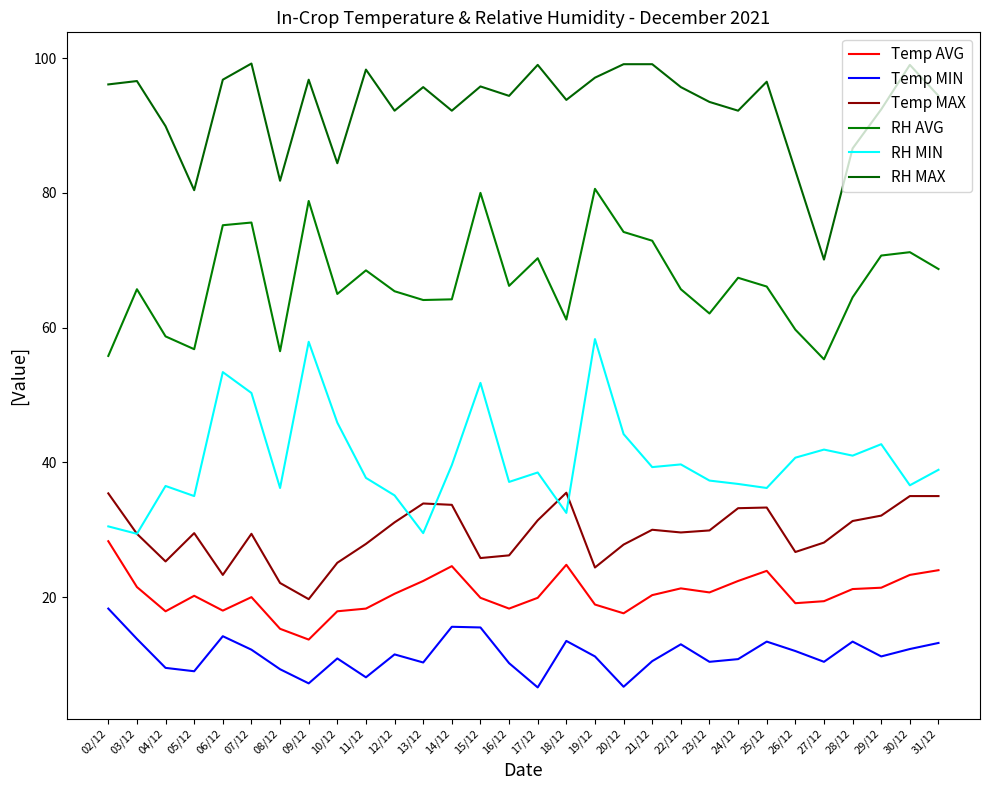

In RH AVG, how many points are higher than both neighbors (excluding endpoints)?

9